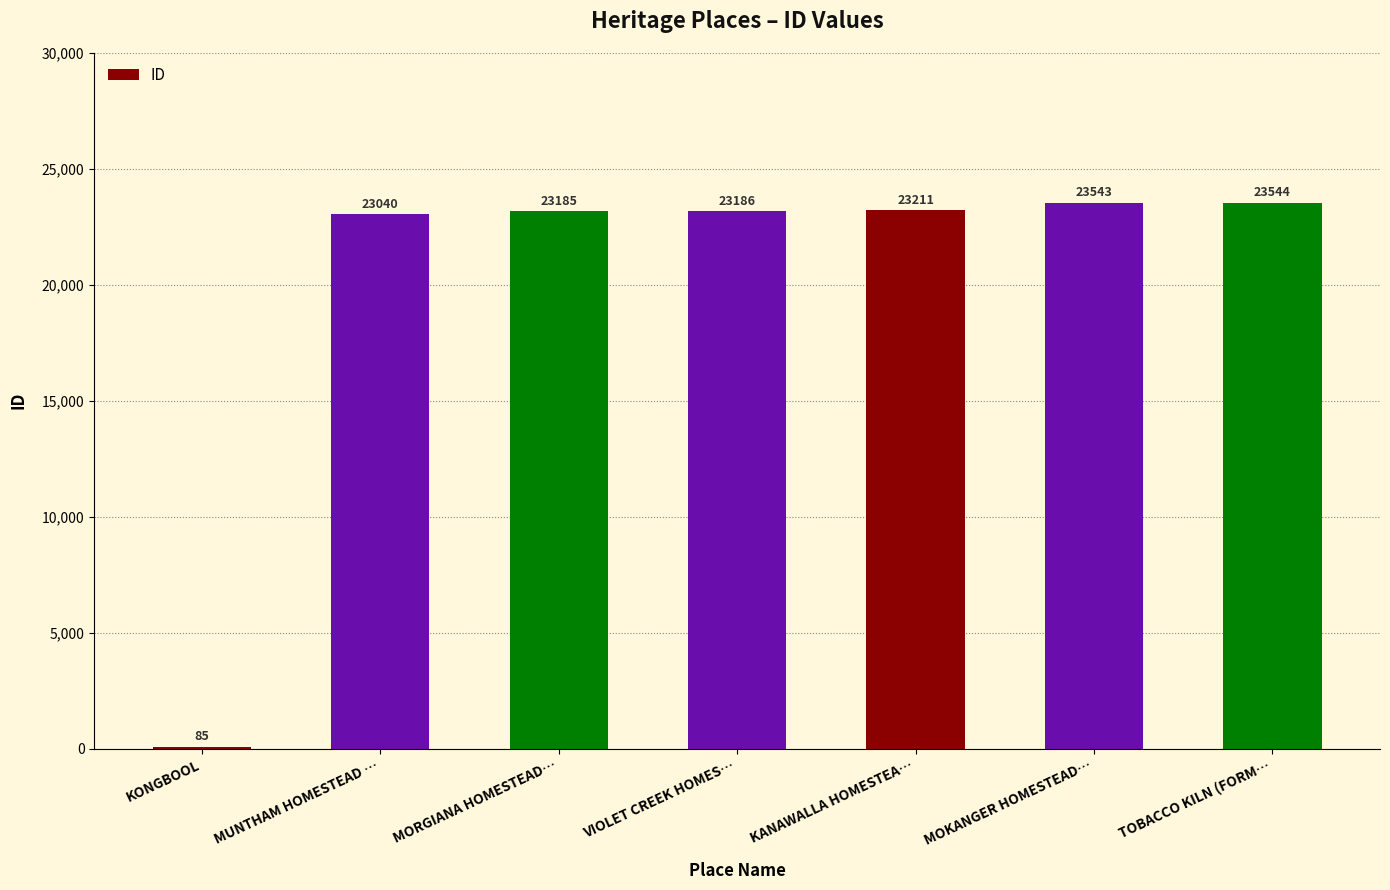

What is the difference between the values at KANAWALLA HOMESTEA… and MOKANGER HOMESTEAD…?

332